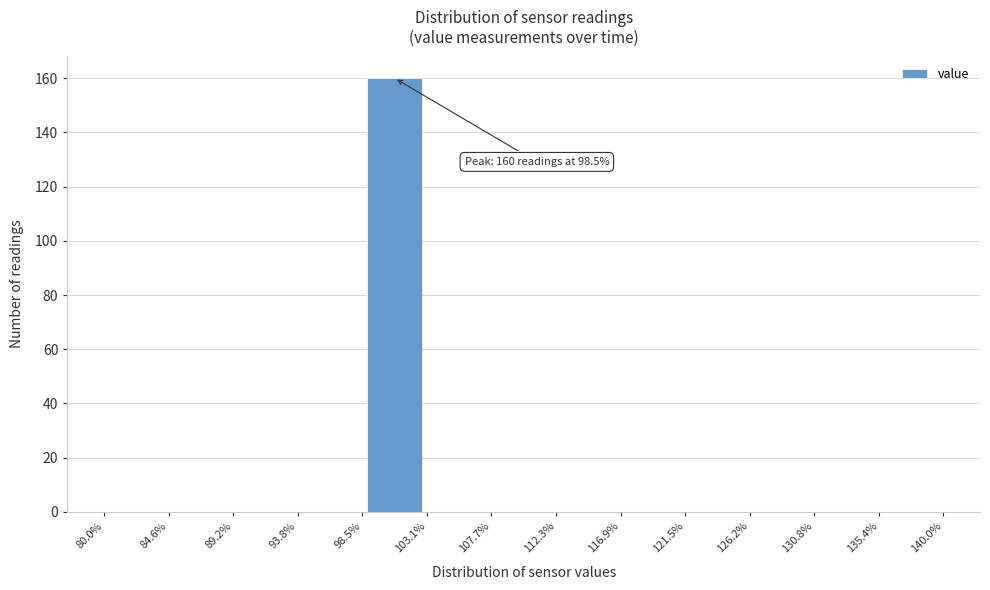

Which range on the x-axis has the tallest bar?

98.5% to 103.1%